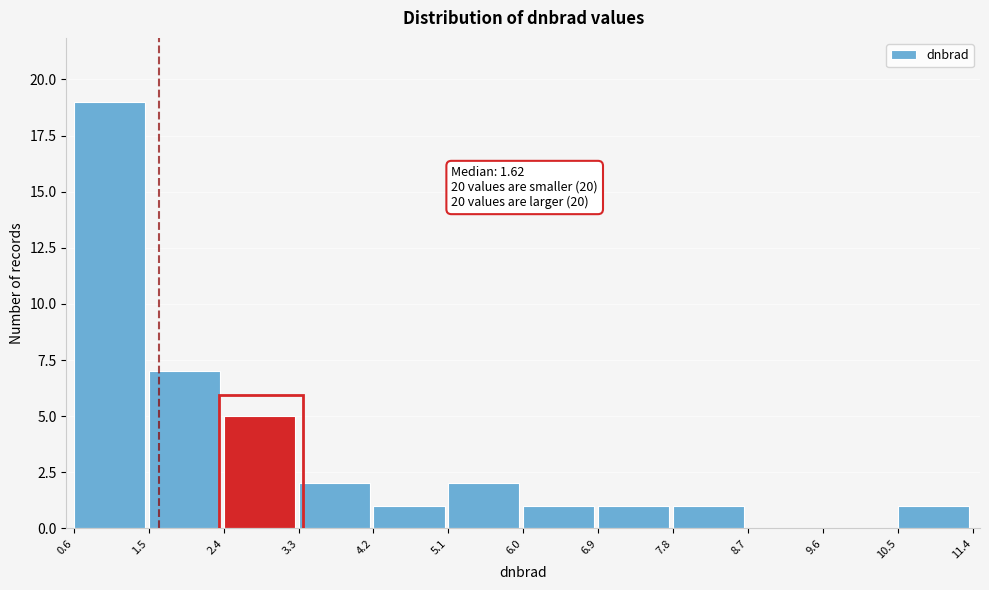

Over which range of the x-axis is the bar tallest?

0.6 to 1.5